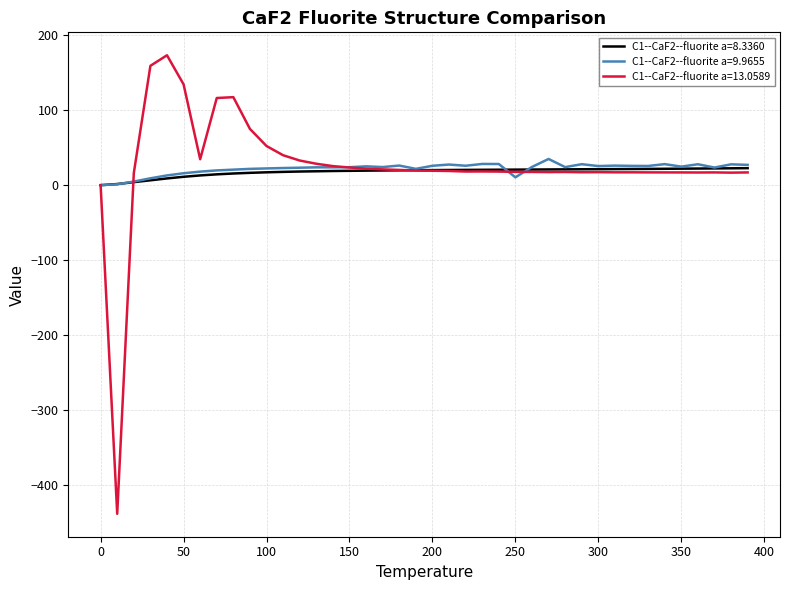

Which series has the widest spread of values?

C1--CaF2--fluorite a=13.0589